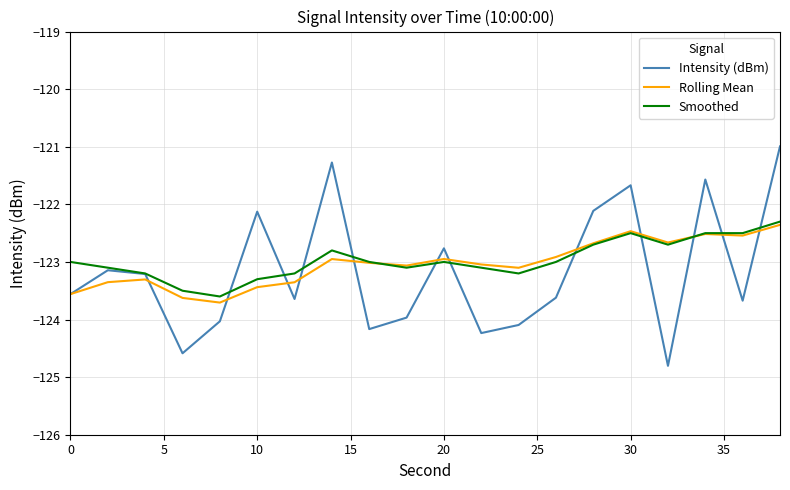

Which series has the widest spread of values?

Intensity (dBm)